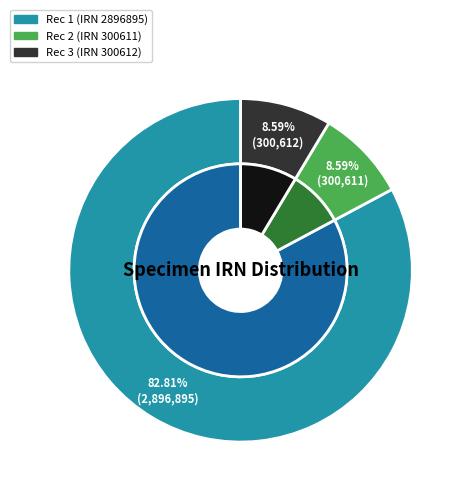

To the nearest percent, what portion does b5a4ff0c-30ee-456b-8211-42ede11b16c7 represent?

83%